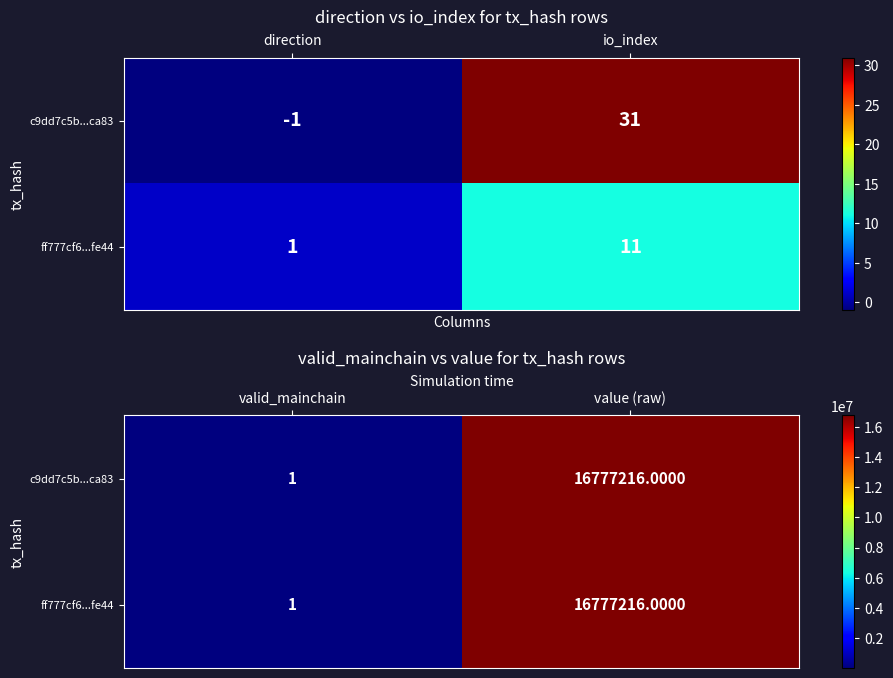

What is the greatest value displayed?

16777216